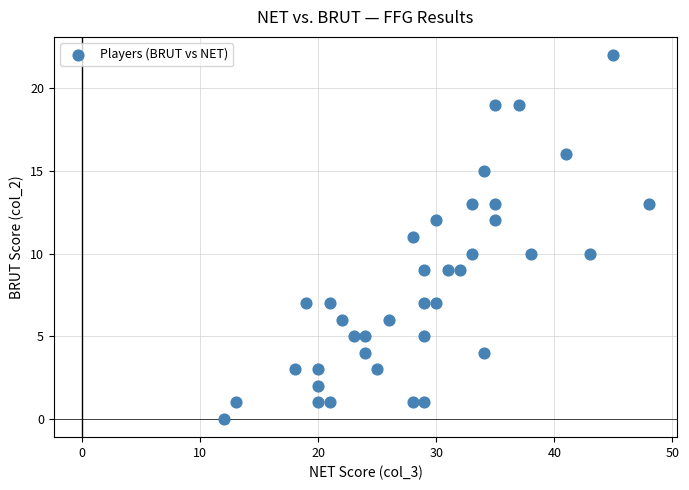

What is the range of X values (max minus min)?

36